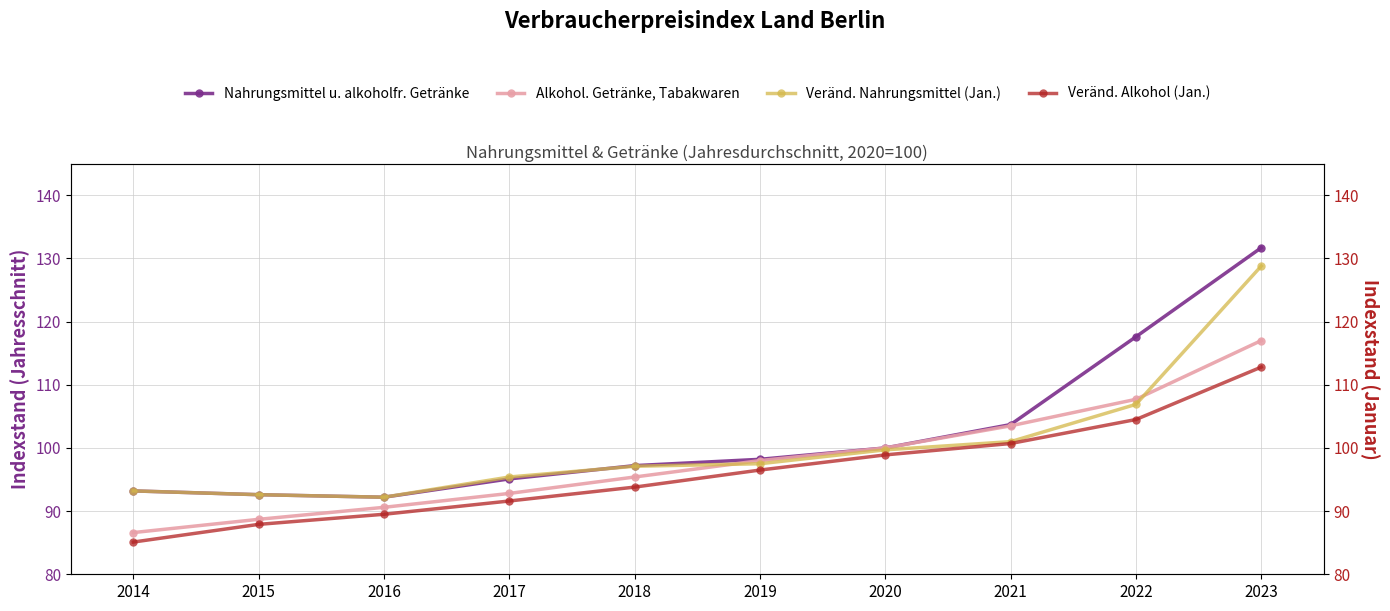

At which category is the sum across all series the highest?

2023